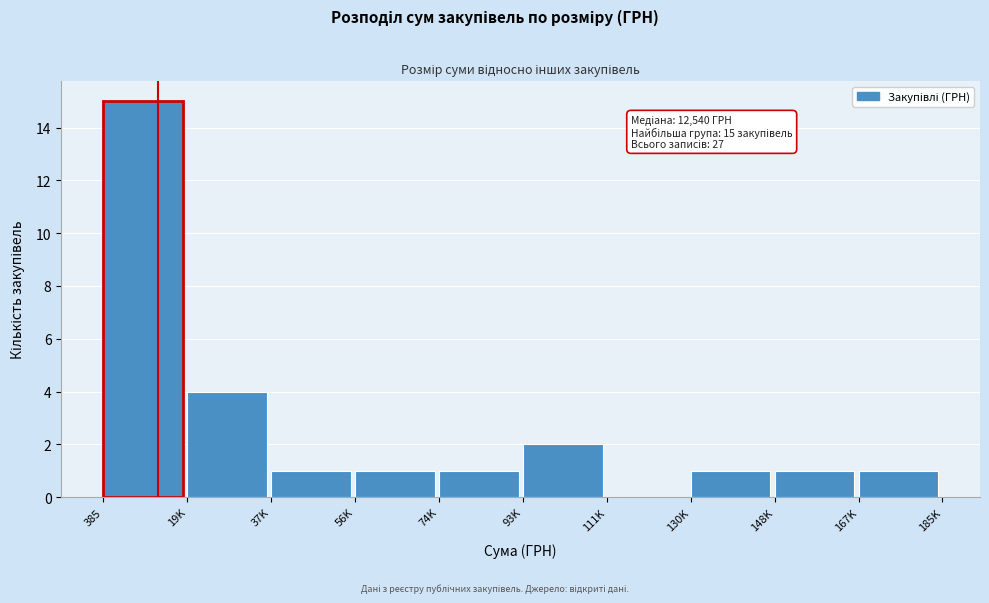

Reading left to right, list all the values displayed in this chart.

385=15	19K=4	37K=1	56K=1	74K=1	93K=2	111K=0	130K=1	148K=1	167K=1